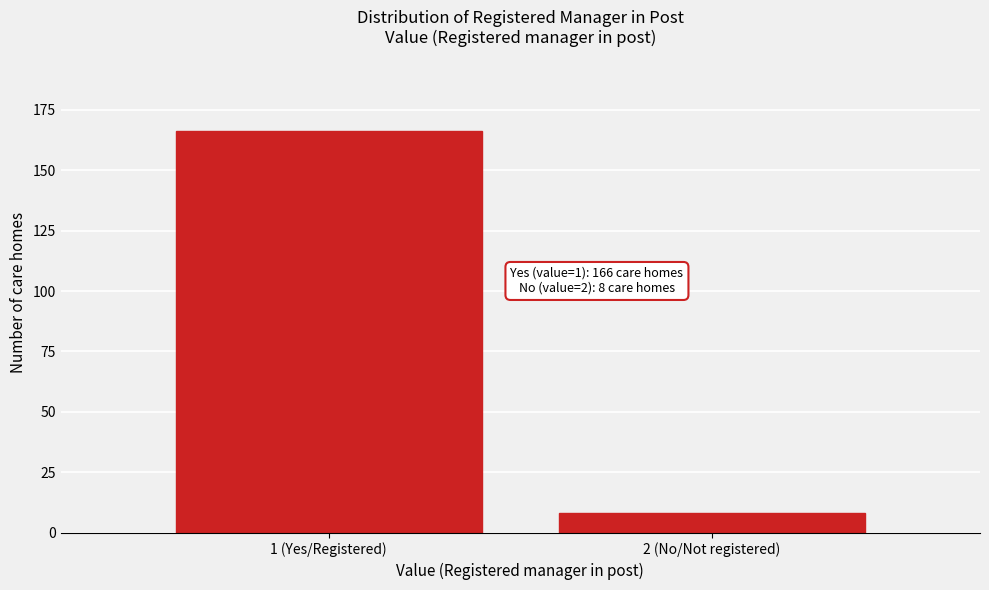

Reading left to right, extract all data points from this chart.

1 (Yes/Registered)=166	2 (No/Not registered)=8